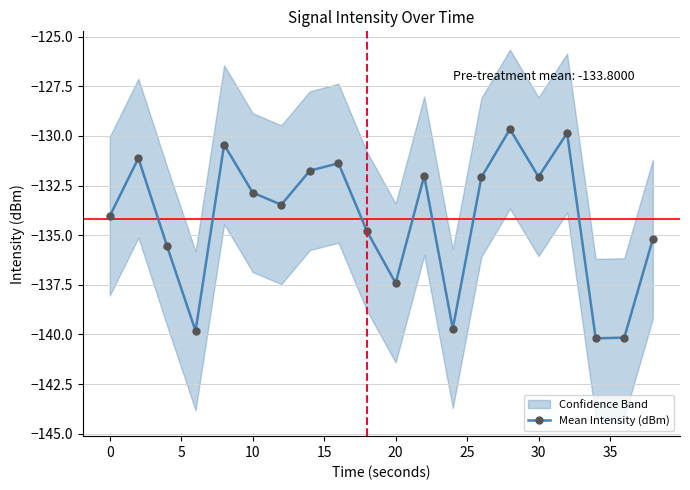

What is the highest value of the Mean Intensity (dBm) series?

-129.7